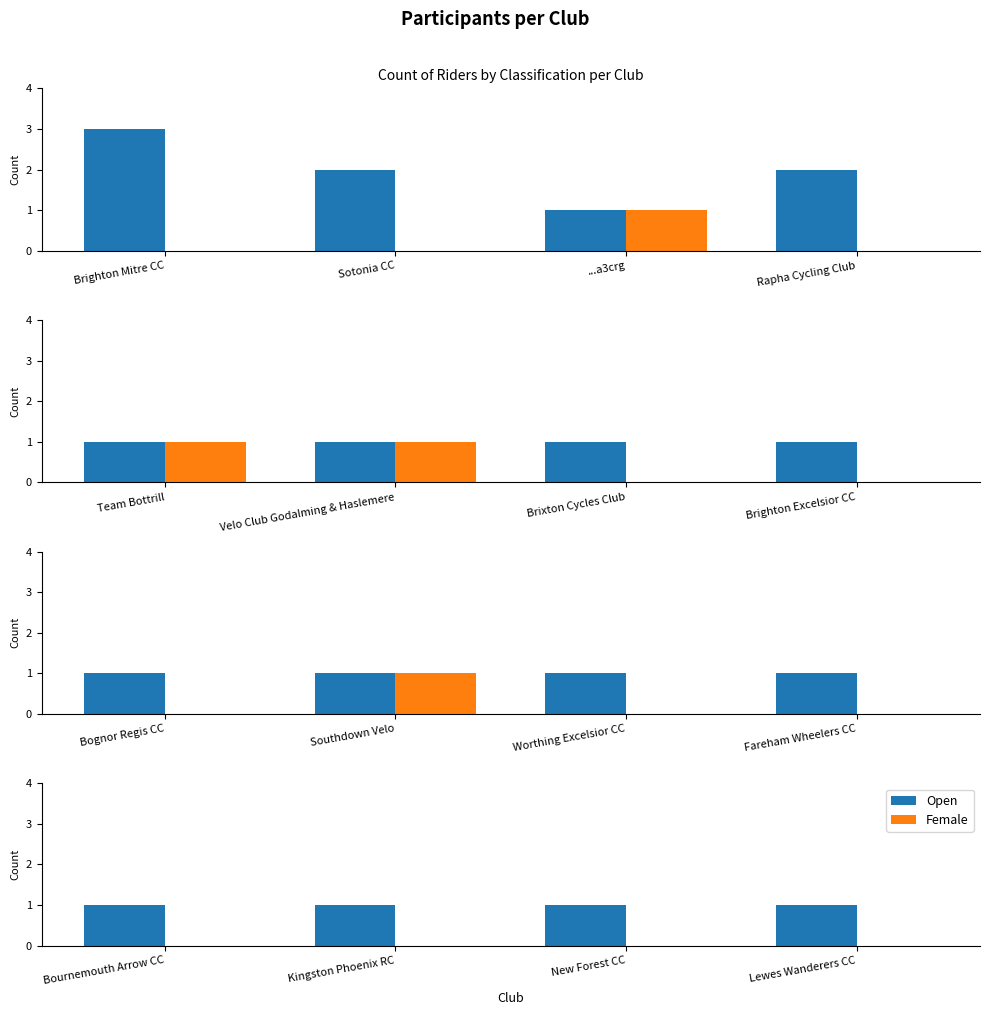

How many series are shown in this chart?

2